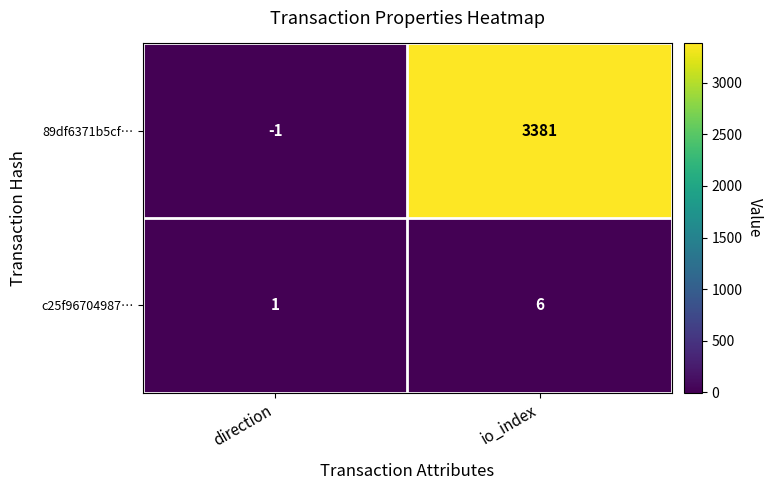

Rank the series at direction from highest to lowest value.

c25f96704987…, 89df6371b5cf…